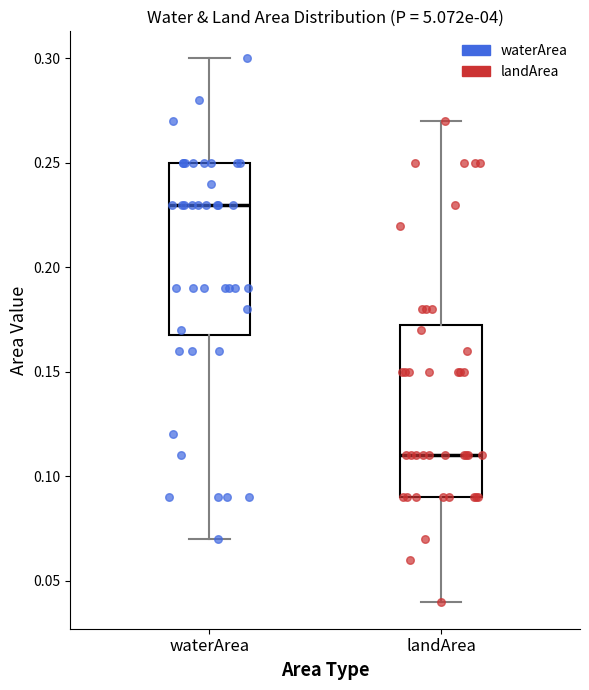

Reading left to right, transcribe this box plot: for each box, give where its median line is, the range the box spans, and where its two whiskers end, as read against the y-axis. The values are not printed on the chart, so give them approximately, as read against the axis.

waterArea: median 0.230, box 0.170 to 0.250, whiskers 0.070 to 0.300
landArea: median 0.110, box 0.090 to 0.175, whiskers 0.040 to 0.270